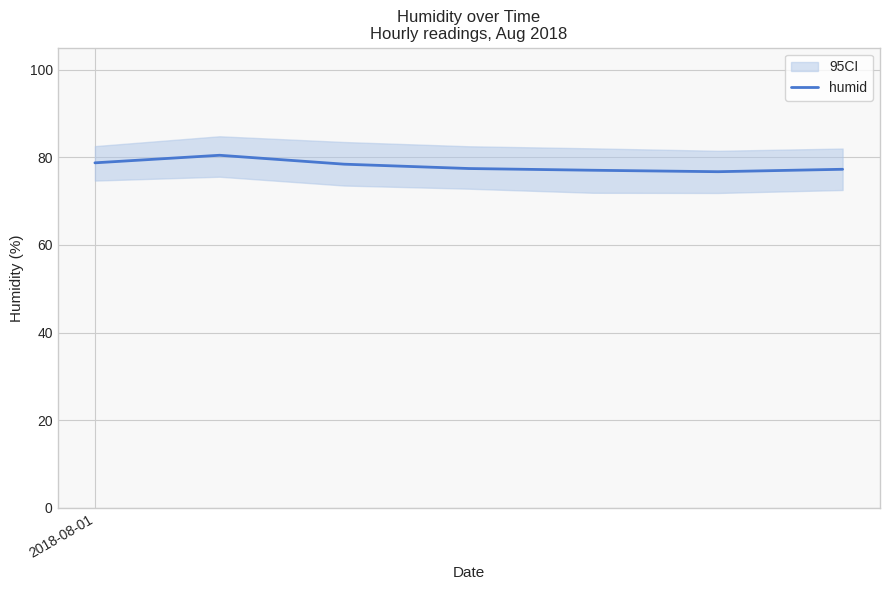

What is the minimum value for humid?

76.7